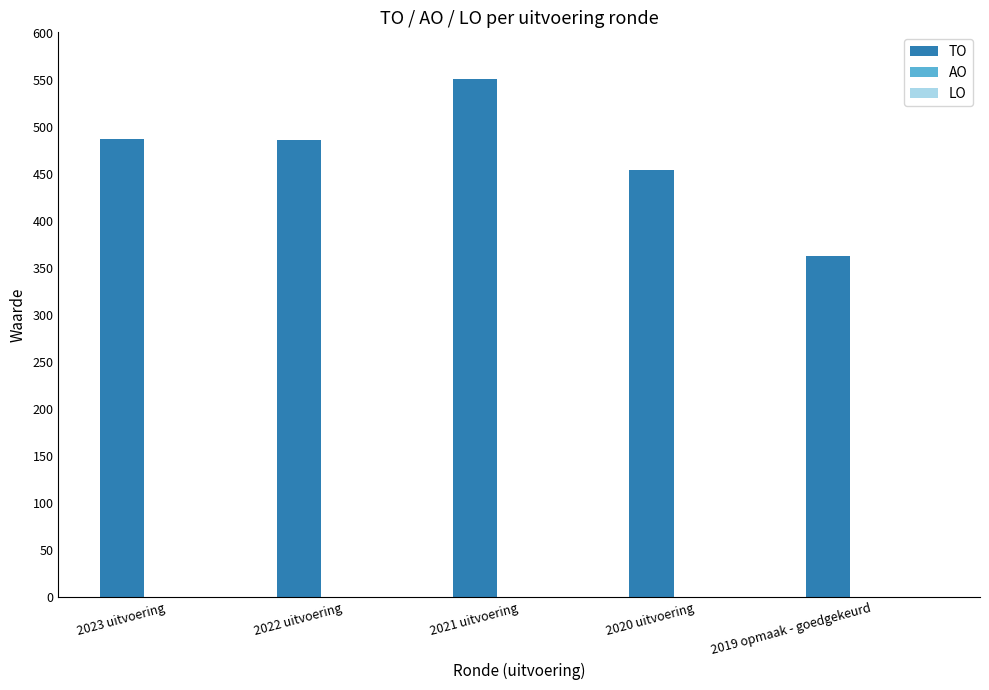

What is the label of the 2nd bar from the right?

2020 uitvoering